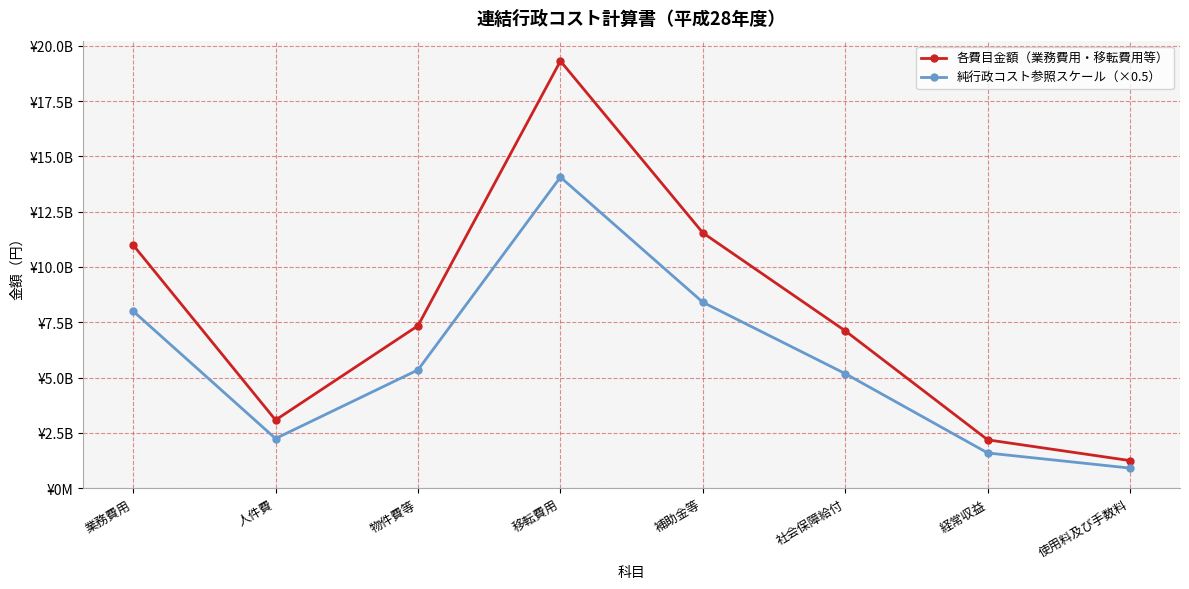

What is the label of the 4th point from the left?

移転費用